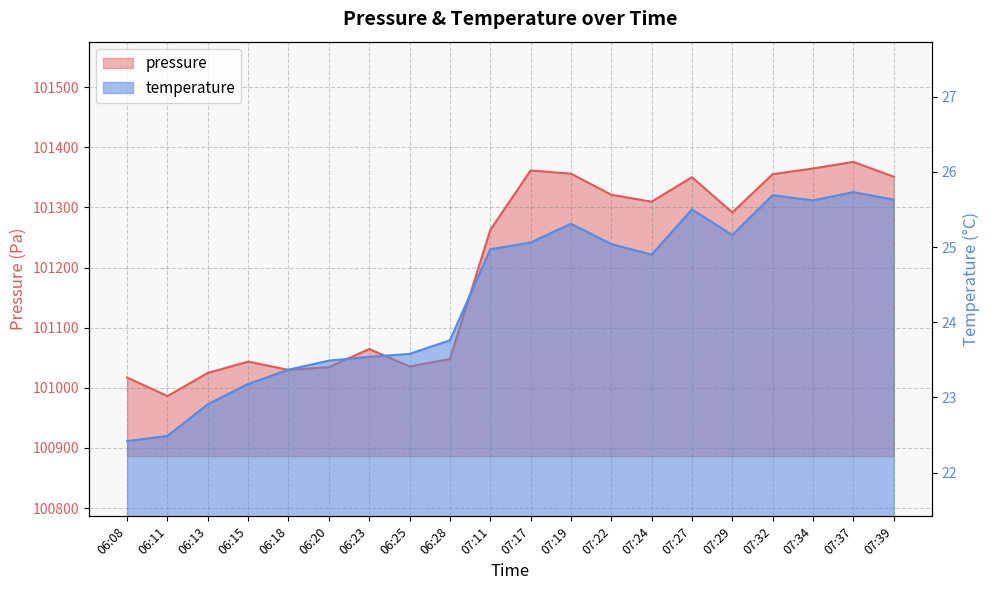

Is it true that pressure equals 101262.2 at 07:11?

True